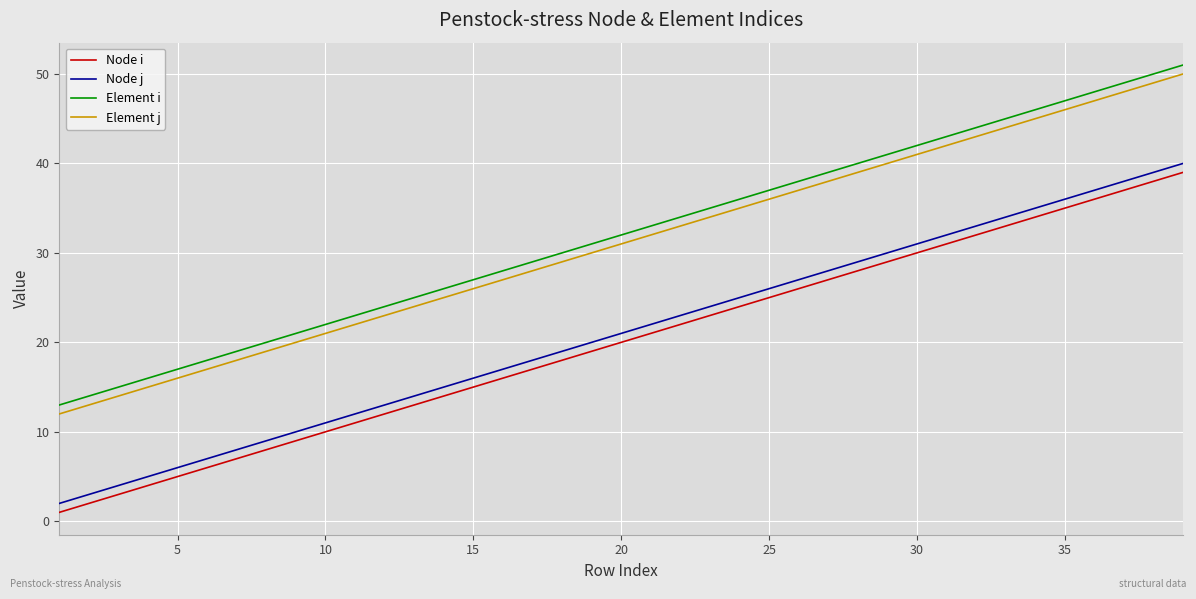

What is the sum of all Node j values?

750